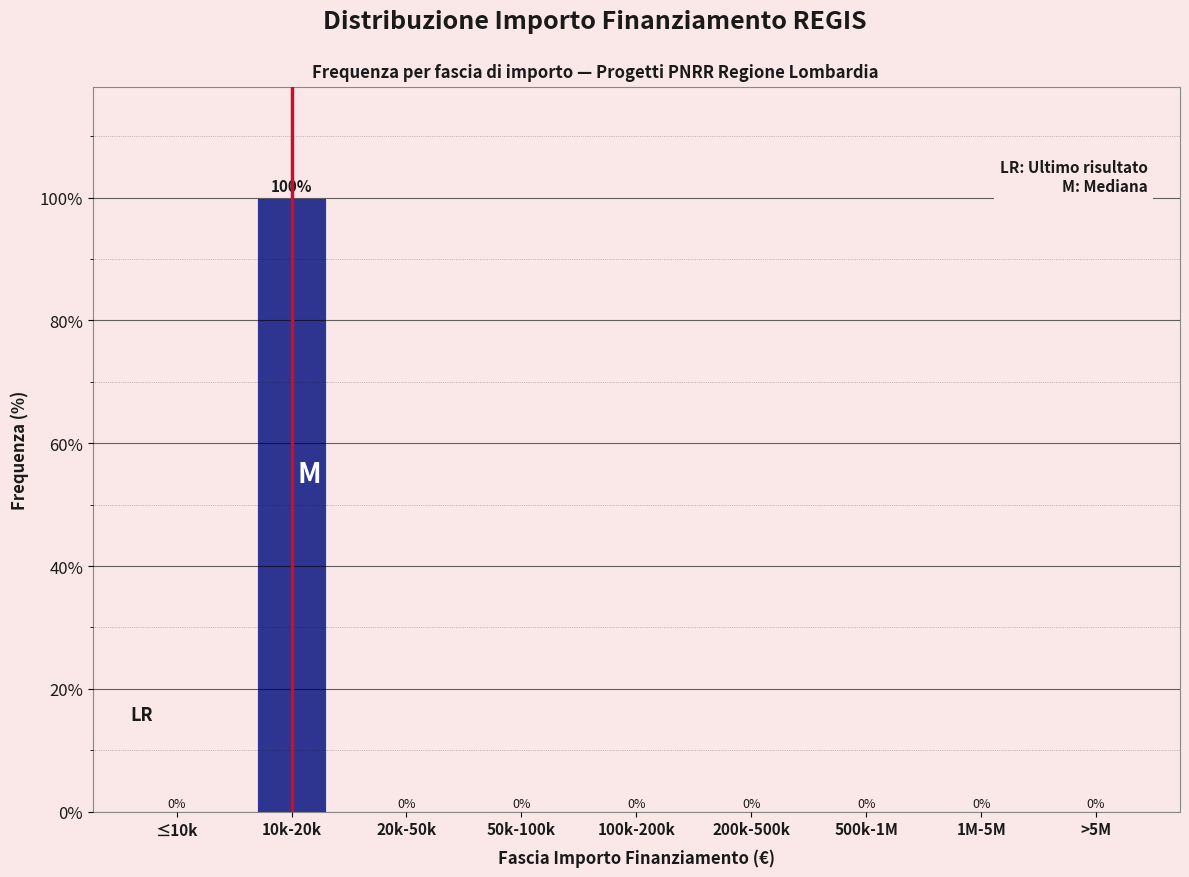

Reading left to right, transcribe all the data shown in this chart.

≤10k=0	10k-20k=100	20k-50k=0	50k-100k=0	100k-200k=0	200k-500k=0	500k-1M=0	1M-5M=0	>5M=0